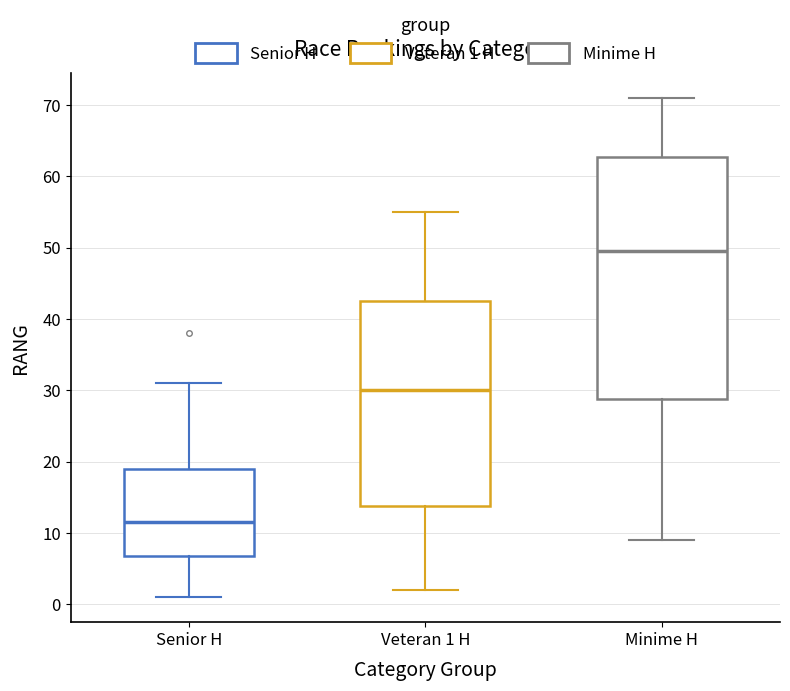

Which box has the lowest median line?

Senior H